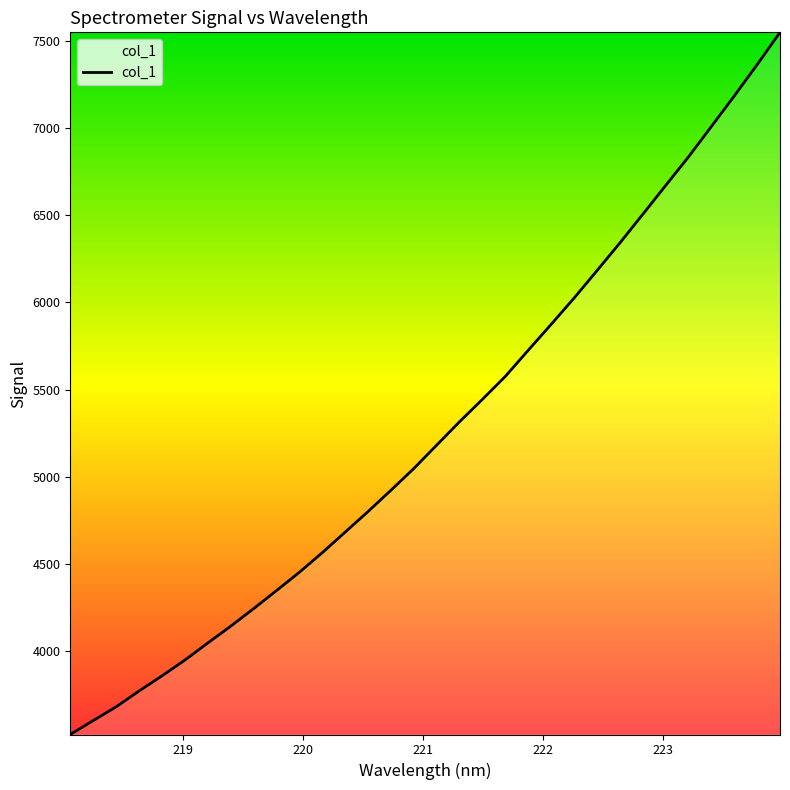

Does the chart have visible grid lines?

No